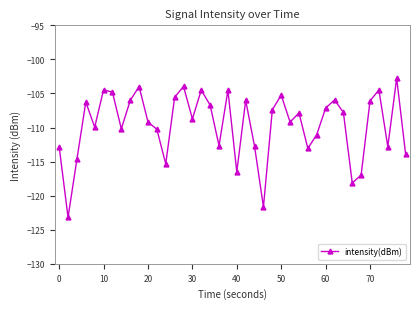

How many points are lower than both their immediate neighbors (excluding endpoints)?

12